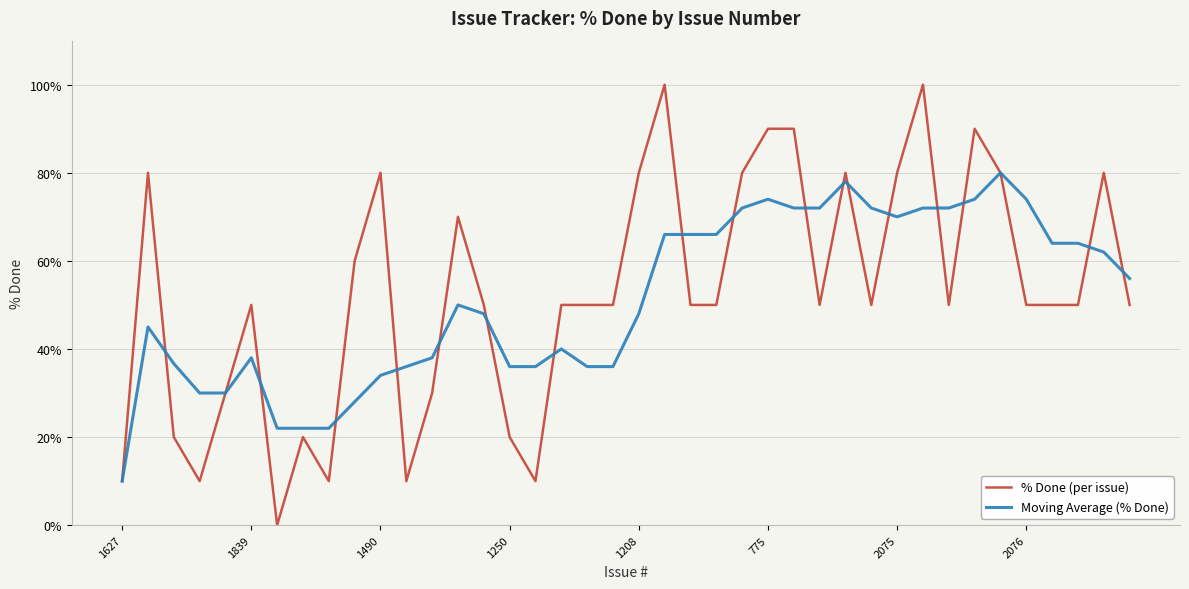

What is the highest value of the Moving Average (% Done) series?

80.0